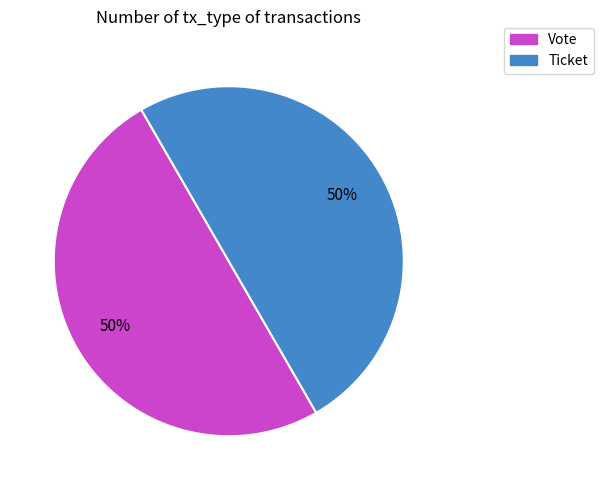

What is the ratio of the value at Vote to the value at Ticket?

1.0